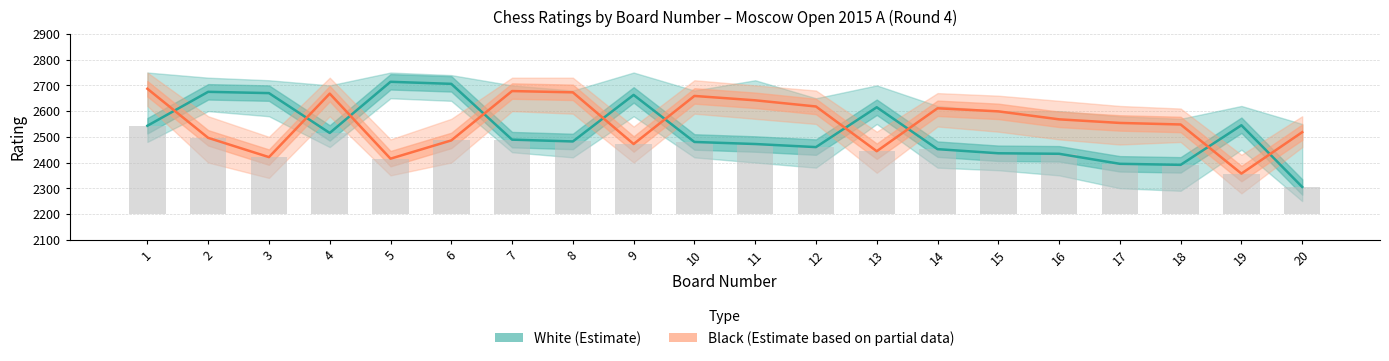

At which category does the chart reach its peak across all series?

5